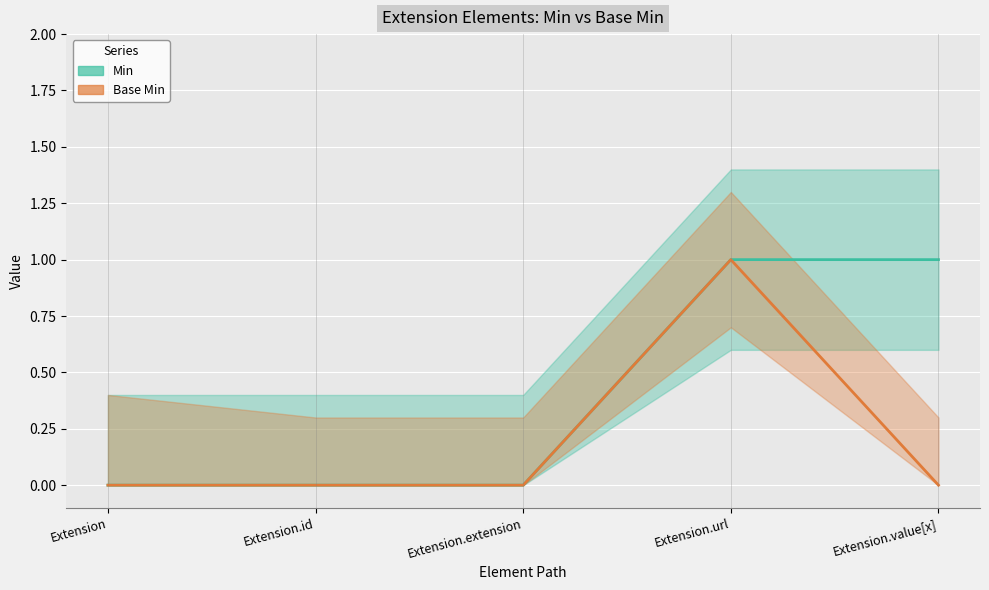

What is the value of the Base Min point at the 4th from the left?

1